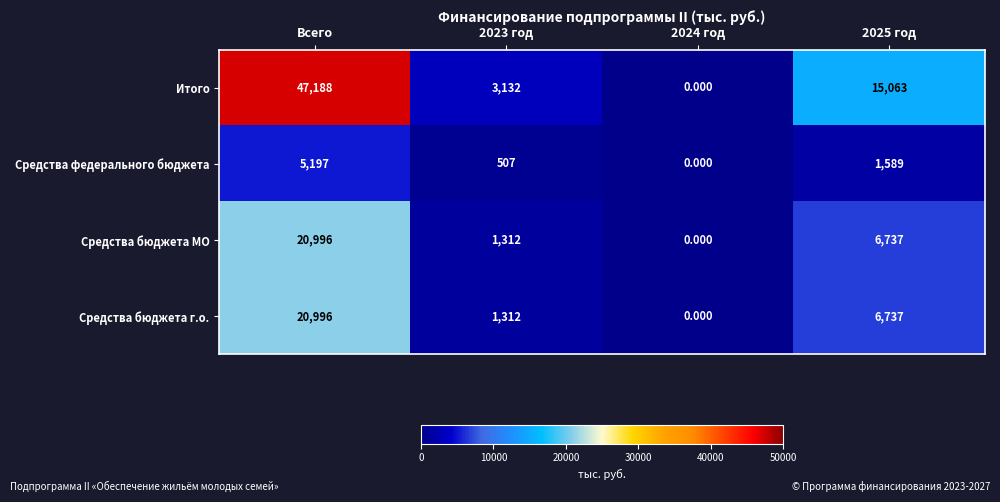

Count the number of data series in this chart.

4